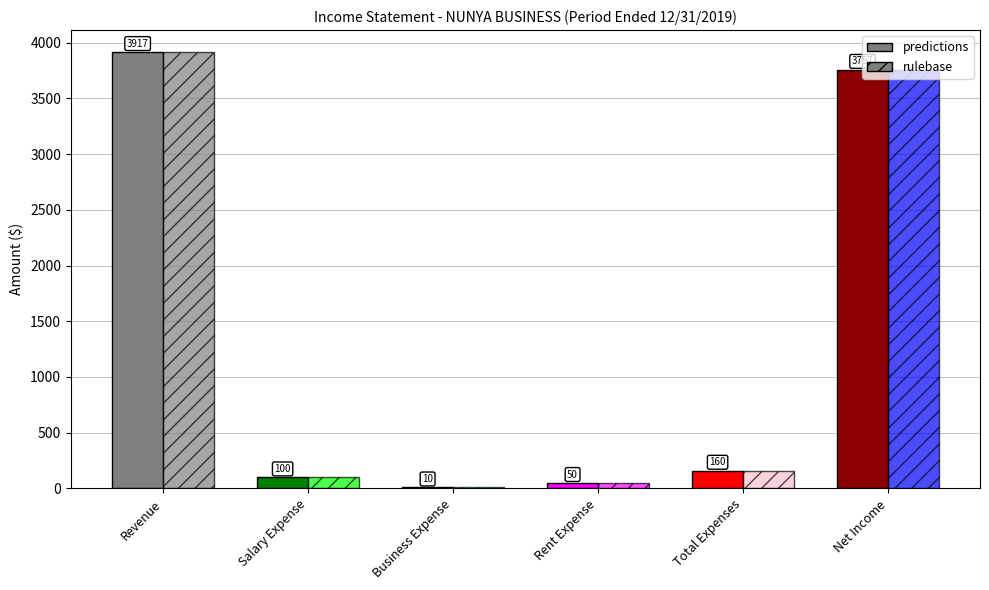

What are all the series names shown in the legend?

predictions, rulebase